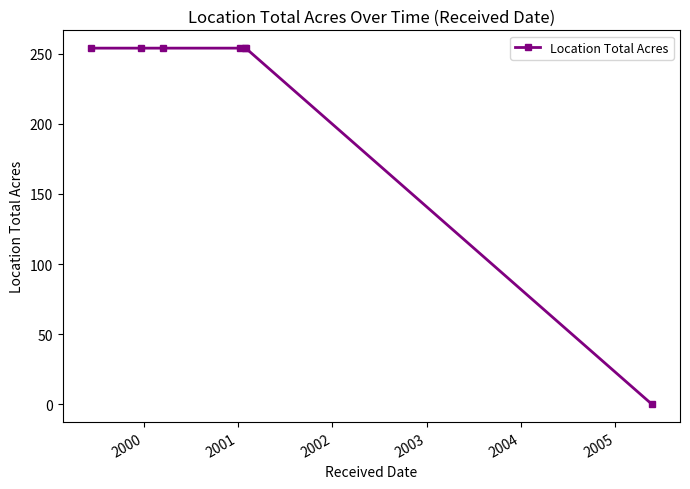

What is the average value?

218